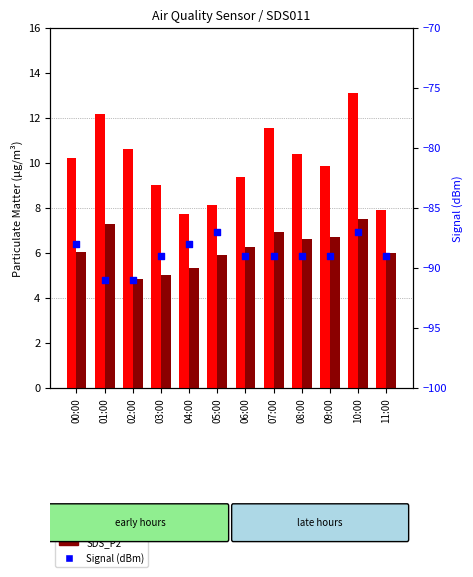

Which series contains the lowest Y value?

Signal